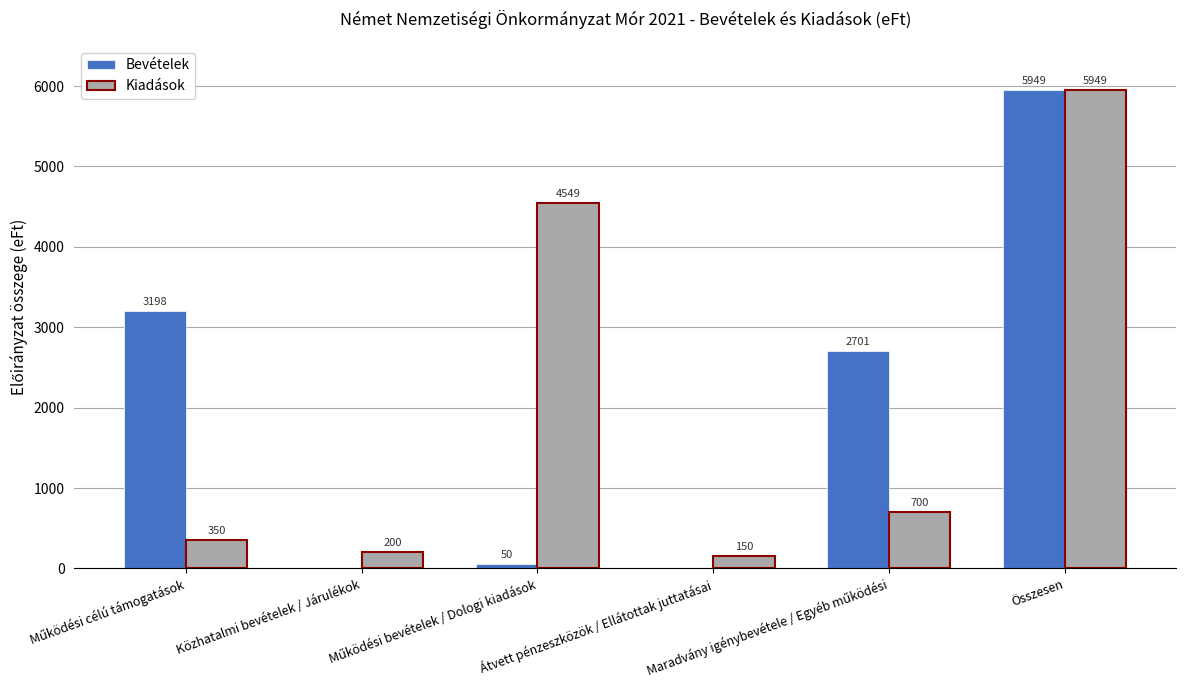

Reading left to right, extract all data points from this chart.

Bevételek: 3198	0	50	0	2701	5949
Kiadások: 350	200	4549	150	700	5949